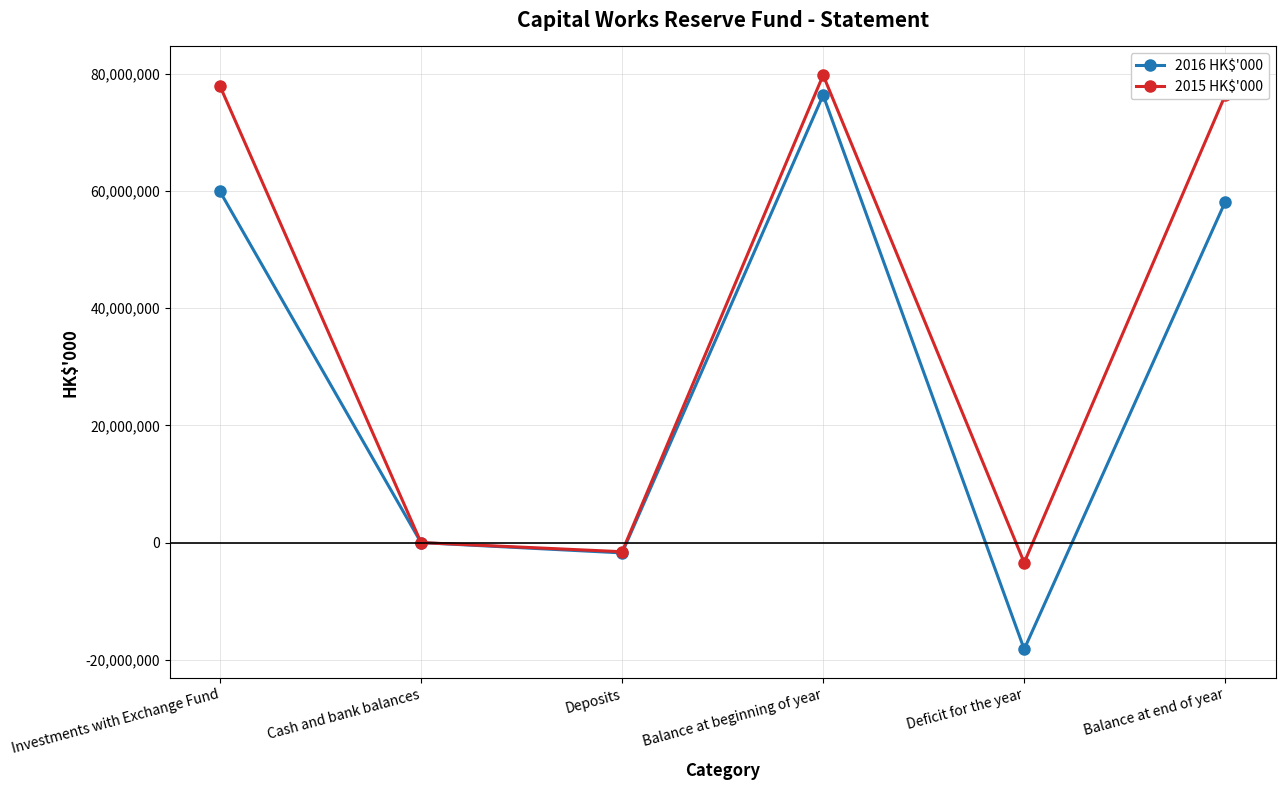

Reading right to left, transcribe all the data shown in this chart.

2016 HK$'000: Balance at end of year=58170386	Deficit for the year=-18192058	Balance at beginning of year=76362444	Deposits=-1756652	Cash and bank balances=952	Investments with Exchange Fund=59926086
2015 HK$'000: Balance at end of year=76362444	Deficit for the year=-3410458	Balance at beginning of year=79772902	Deposits=-1556334	Cash and bank balances=4101	Investments with Exchange Fund=77914677